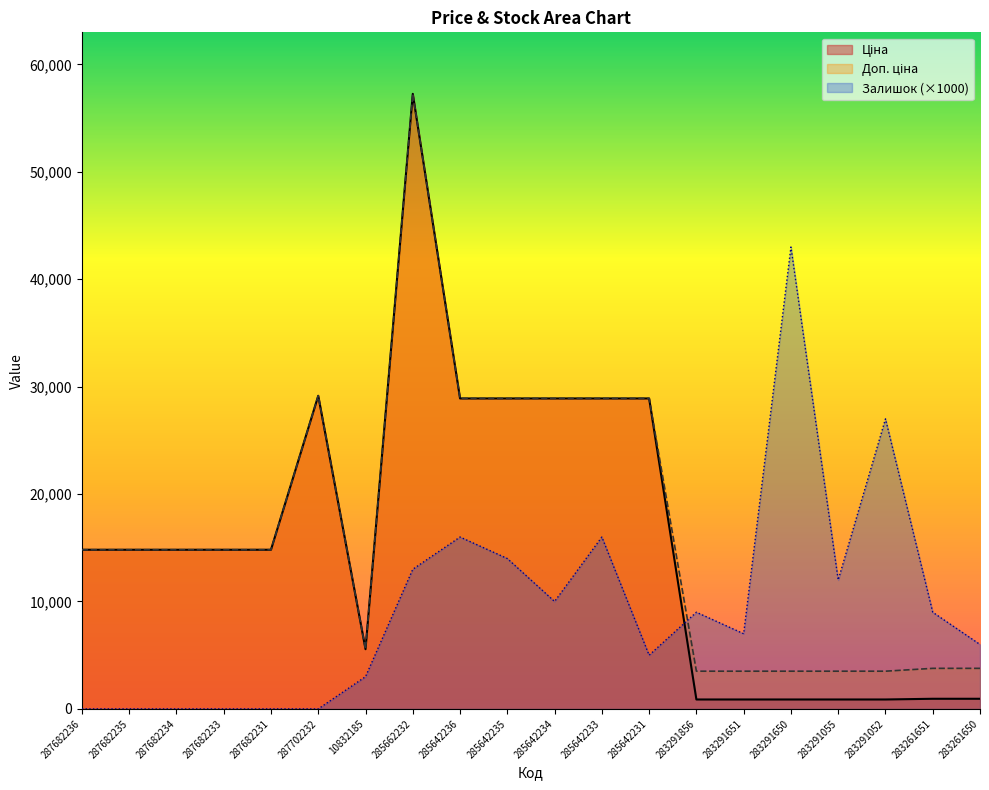

Between which two adjacent categories do Ціна and Залишок first intersect?

285642231 and 283291856